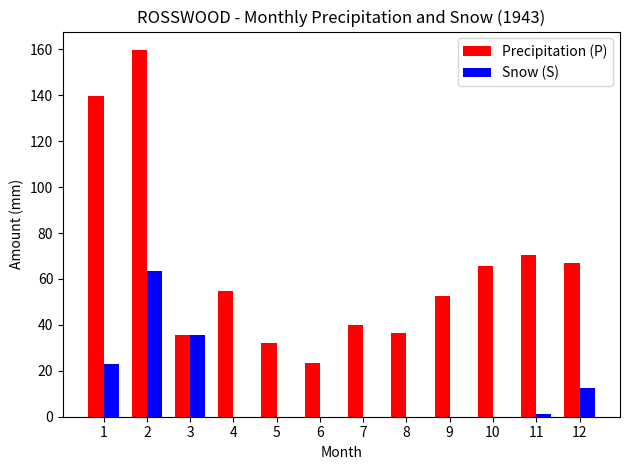

What is the sum of the Snow (S) values at 12 and 9?

12.7